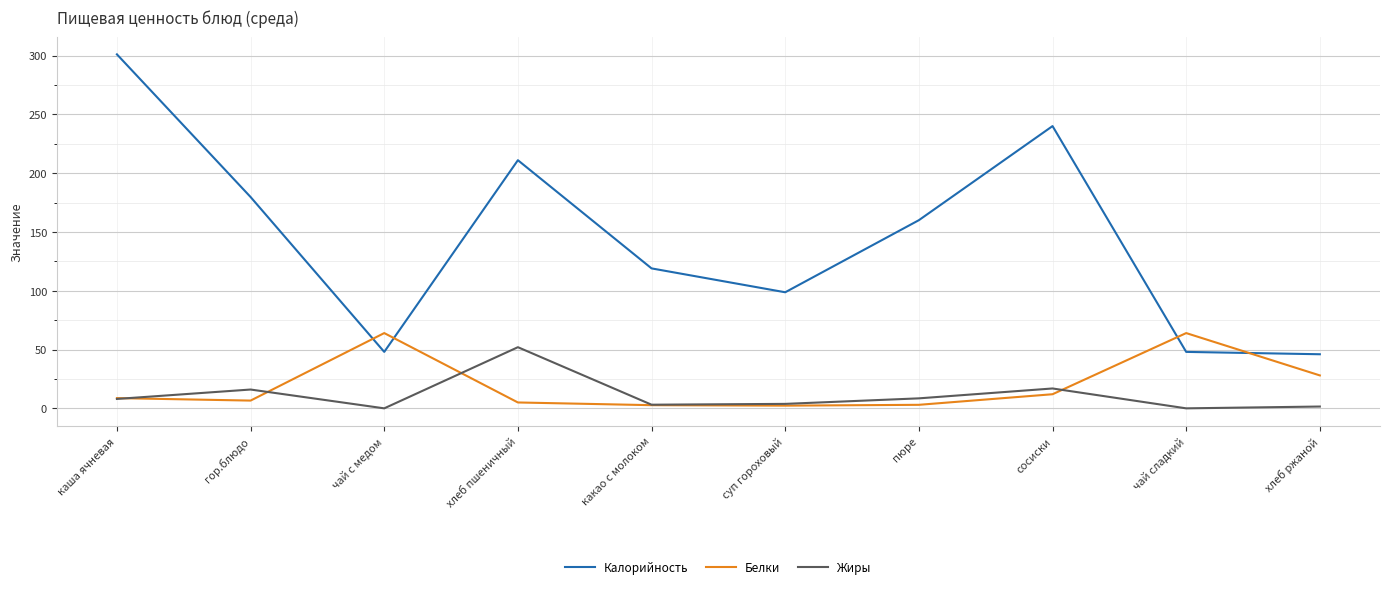

True or false: Калорийность and Жиры cross at least once.

False